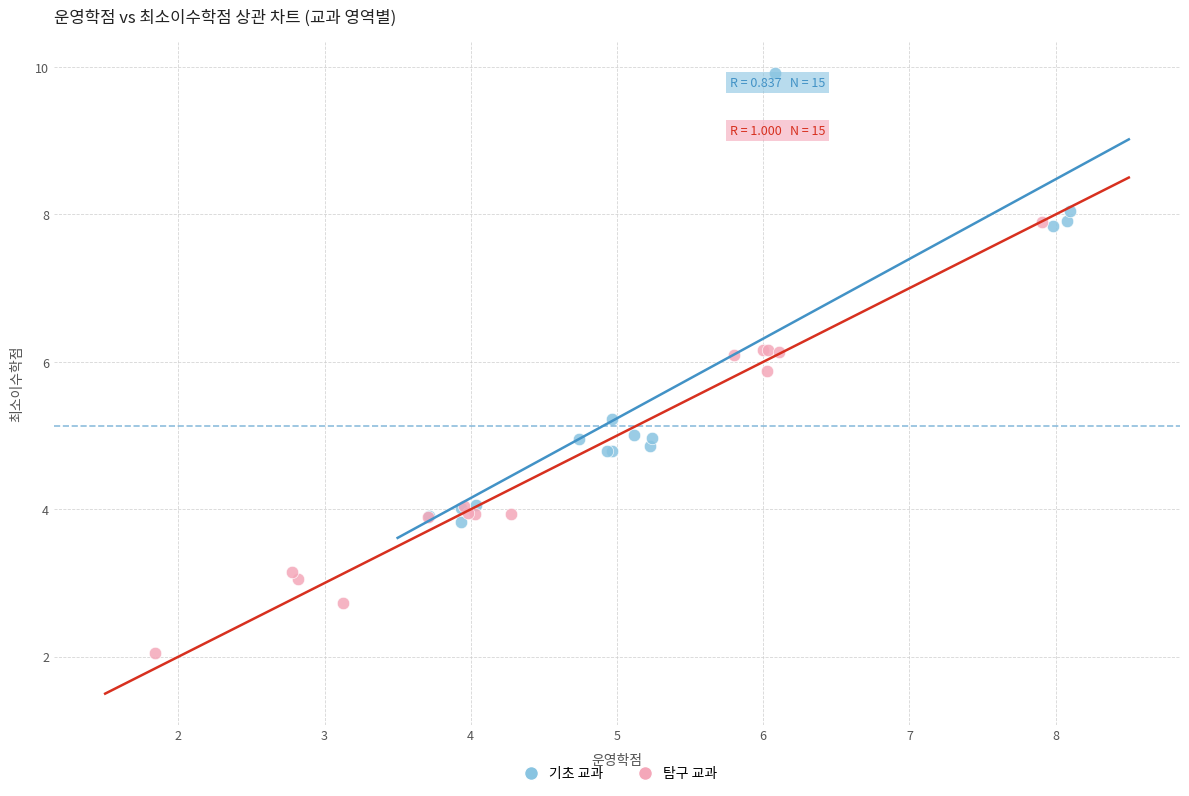

Which series reaches the maximum Y coordinate?

기초 교과